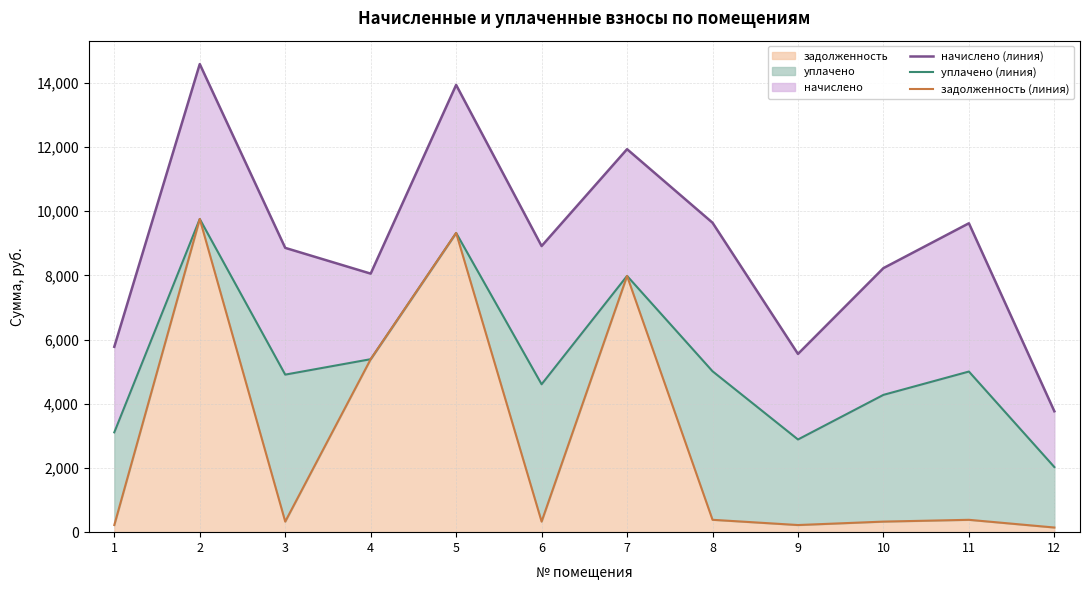

What is the value of the начислено (линия) point at the 2nd from the left?

14586.7